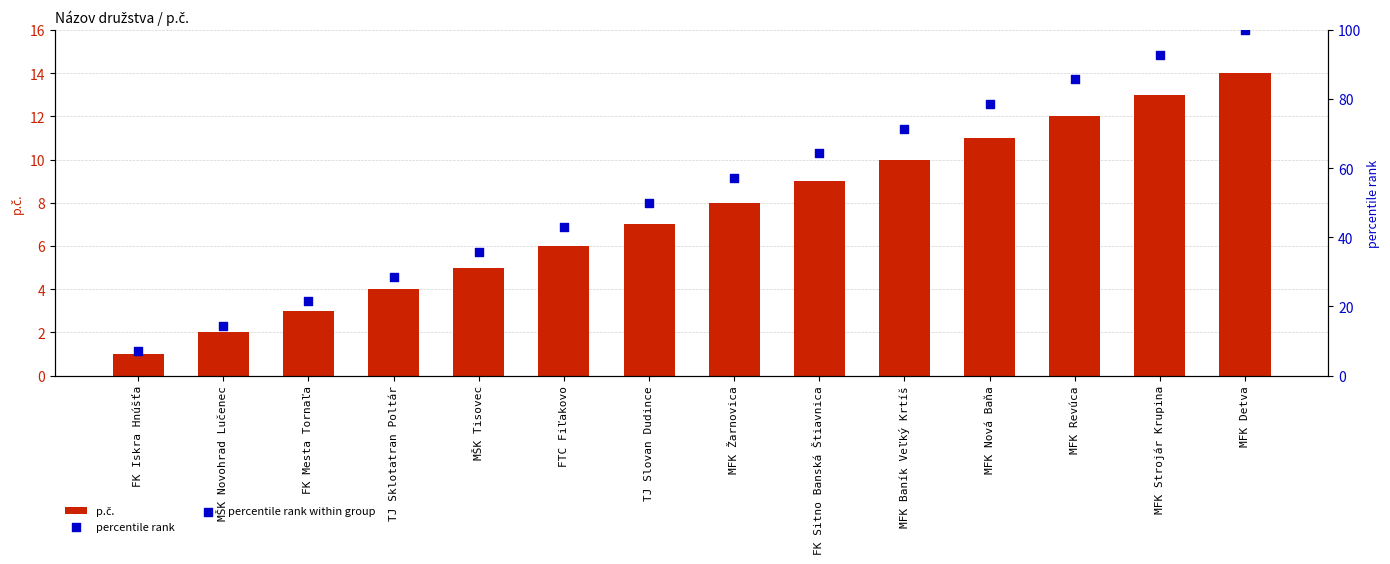

What is the total value across all series at MFK Nová Baňa?

89.6